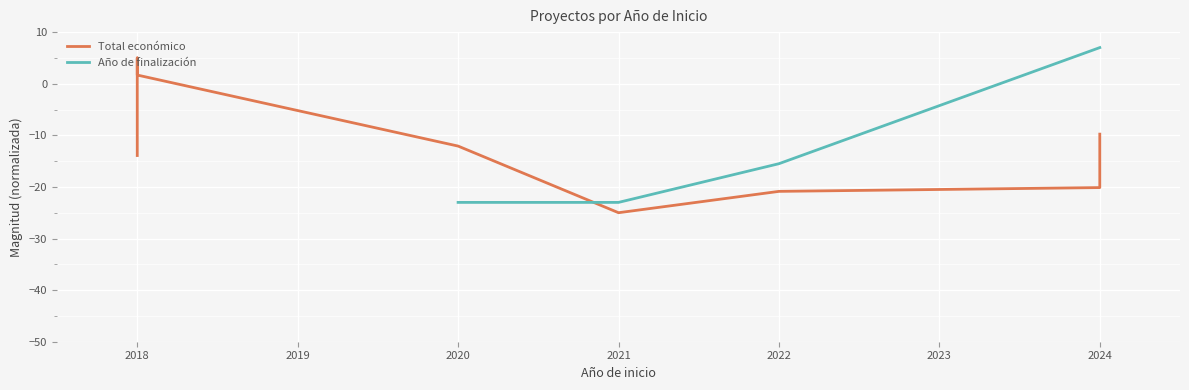

True or false: Año de finalización has a value of 7.0 at 2024.

True